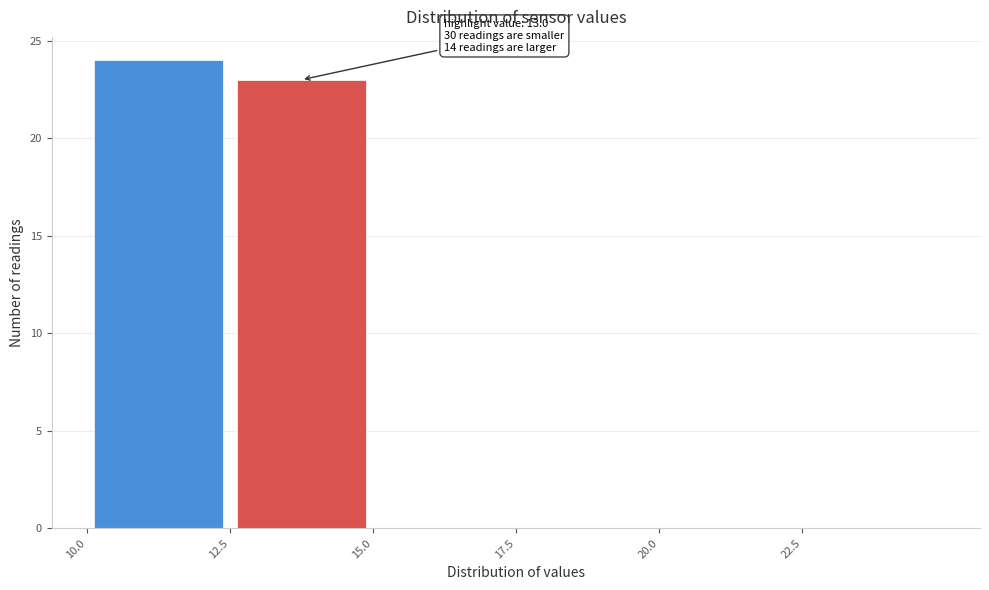

Which range on the x-axis has the tallest bar?

10.0 to 12.5